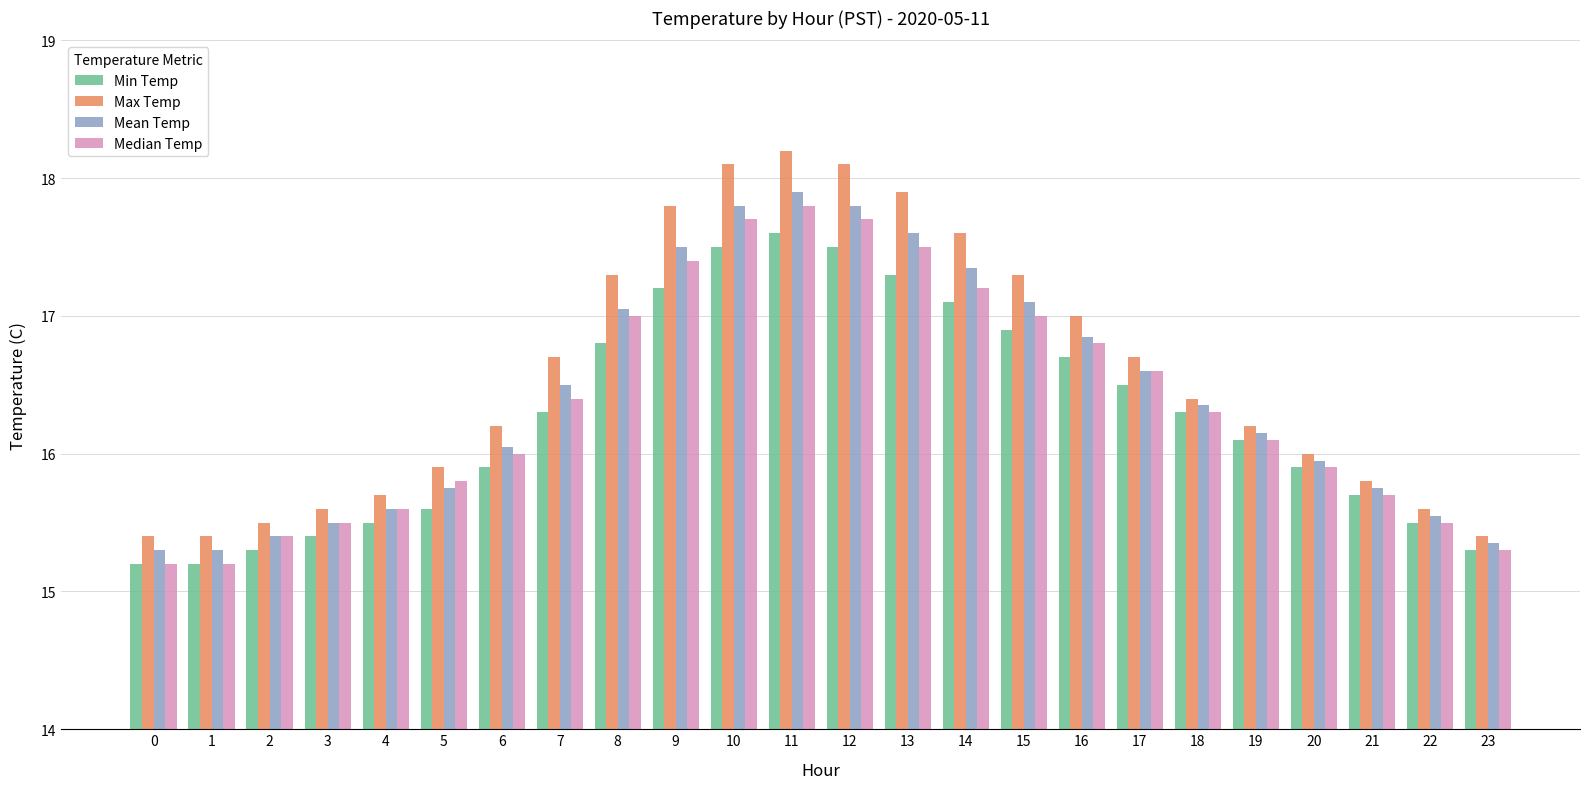

Between 5 and 12, which series saw the biggest shift?

Max Temp